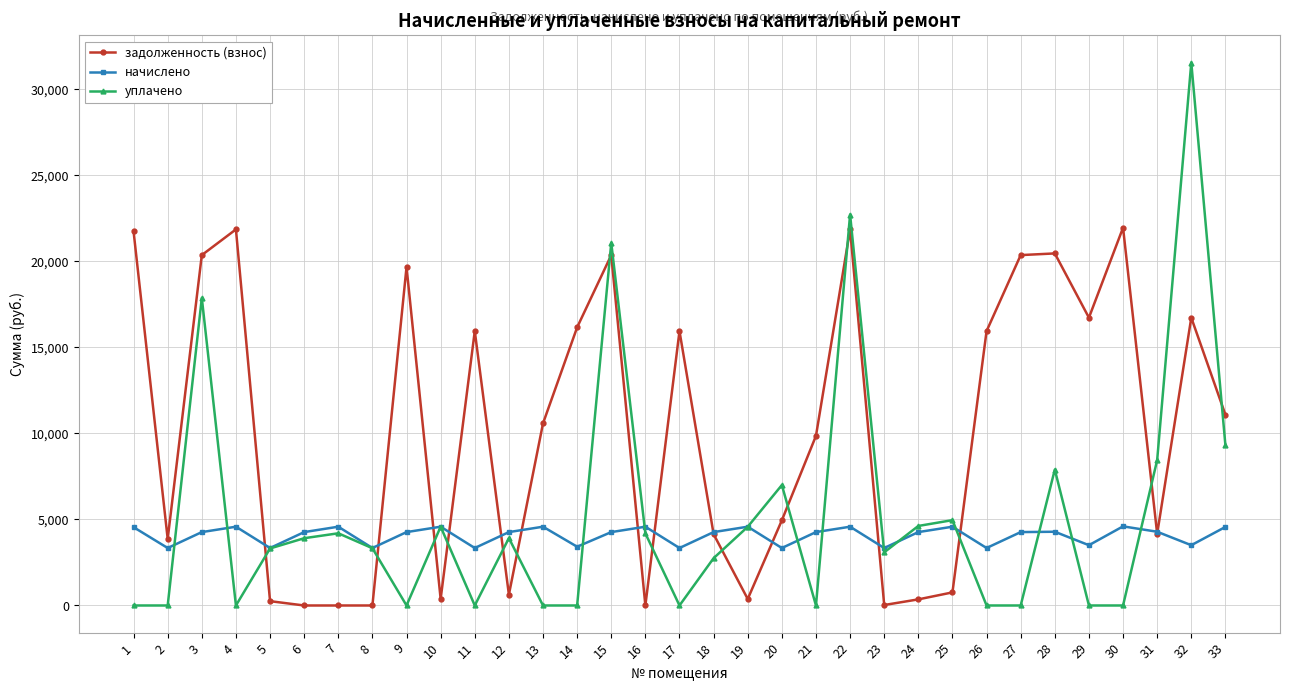

How many data points in начислено are less than 4266?

11